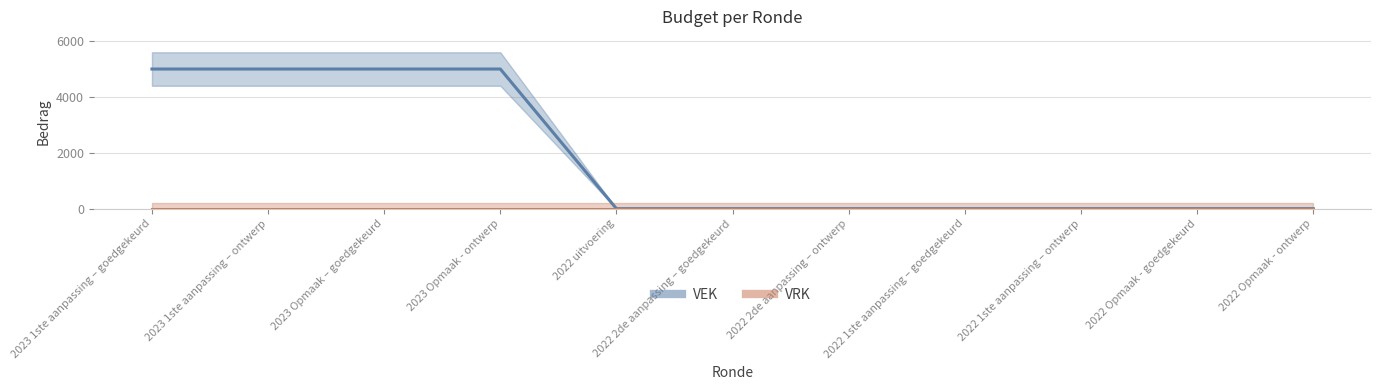

Reading left to right, transcribe all the data shown in this chart.

5000	5000	5000	5000	0	0	0	0	0	0	0